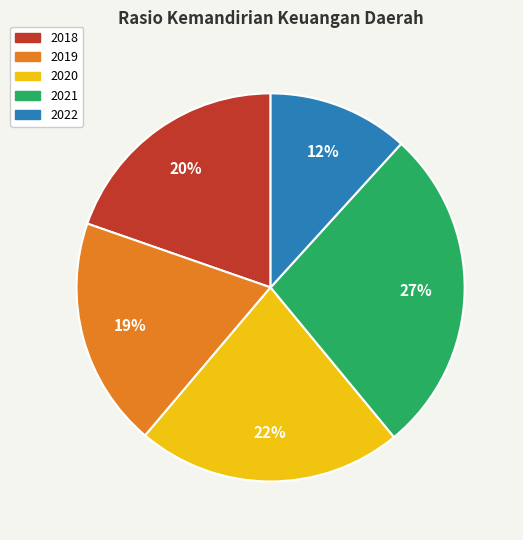

Do 2021 and 2019 together represent more than half of the pie?

No